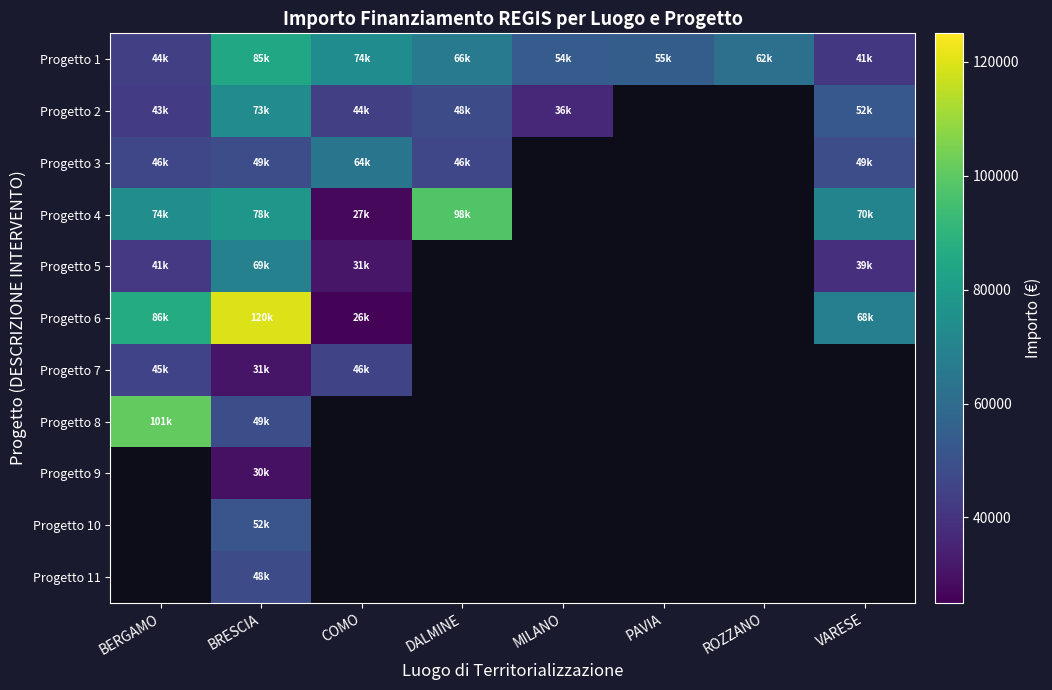

Is it true that Progetto 2 equals 123056.1 at BRESCIA?

False